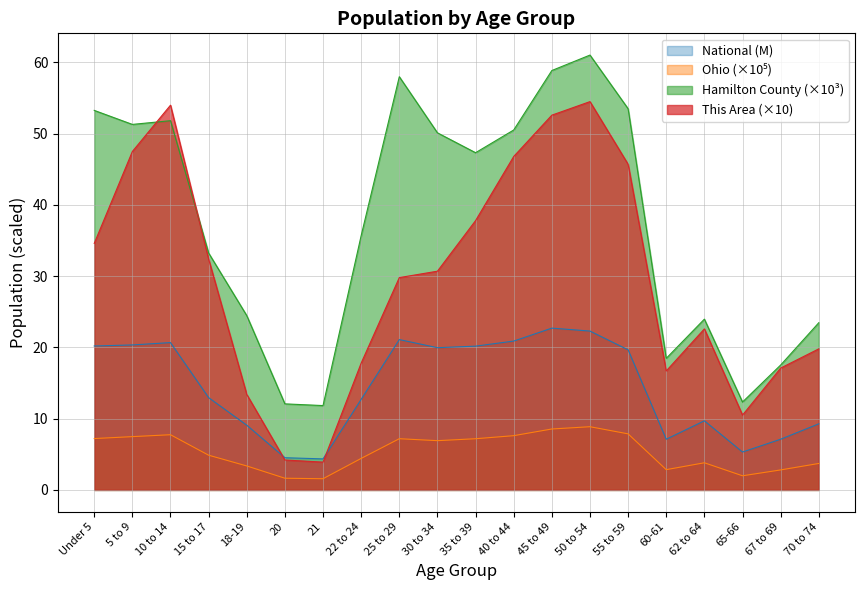

What is the label of the 20th point from the left?

70 to 74